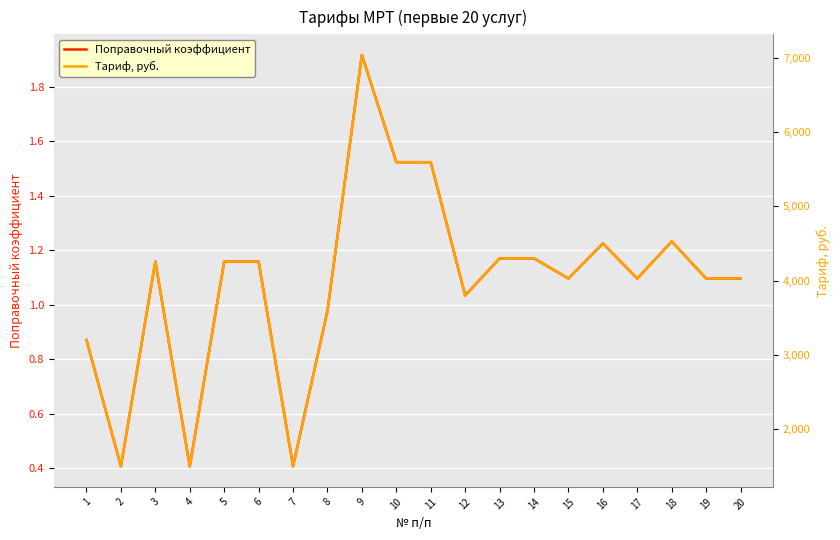

Which category has the lowest value in the Тариф, руб. series?

2